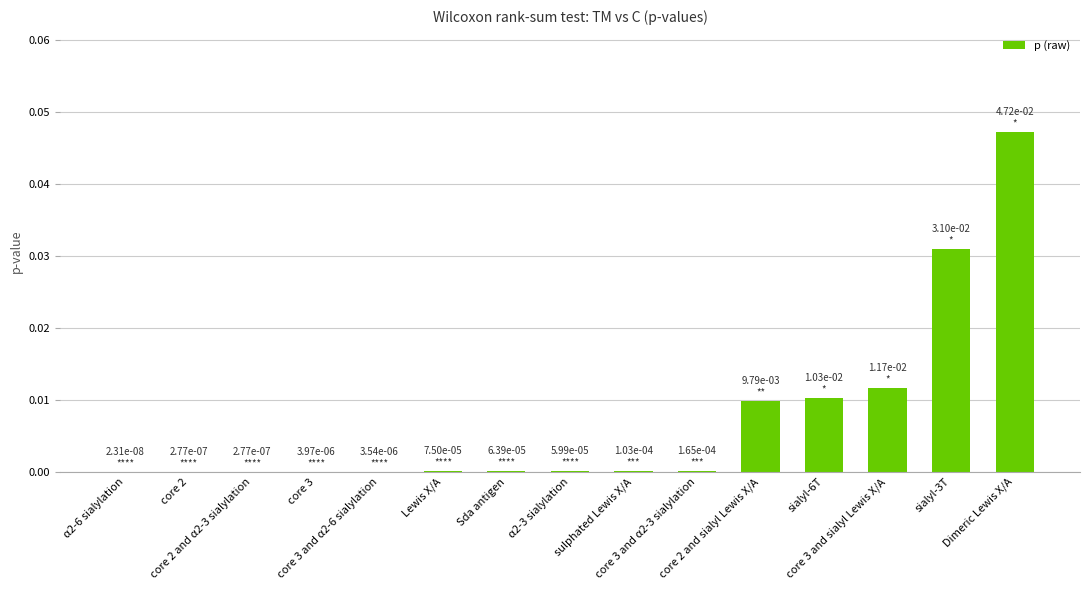

Is it true that the value at Lewis X/A is 0.0?

False